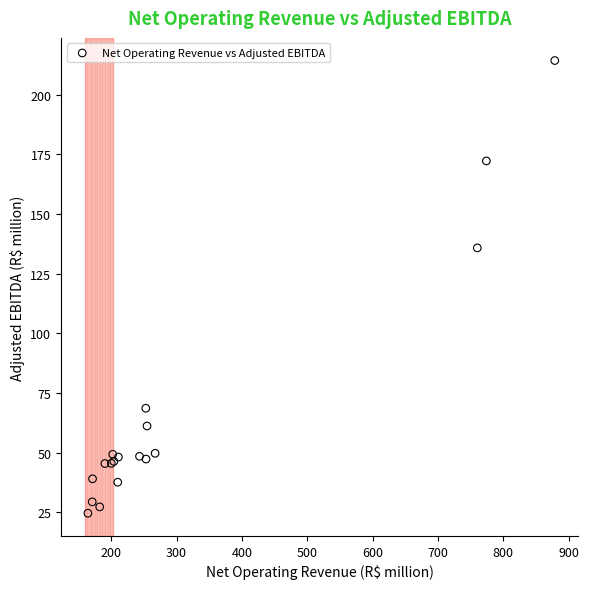

What Y value in the scatter plot is closest to 119?

135.8